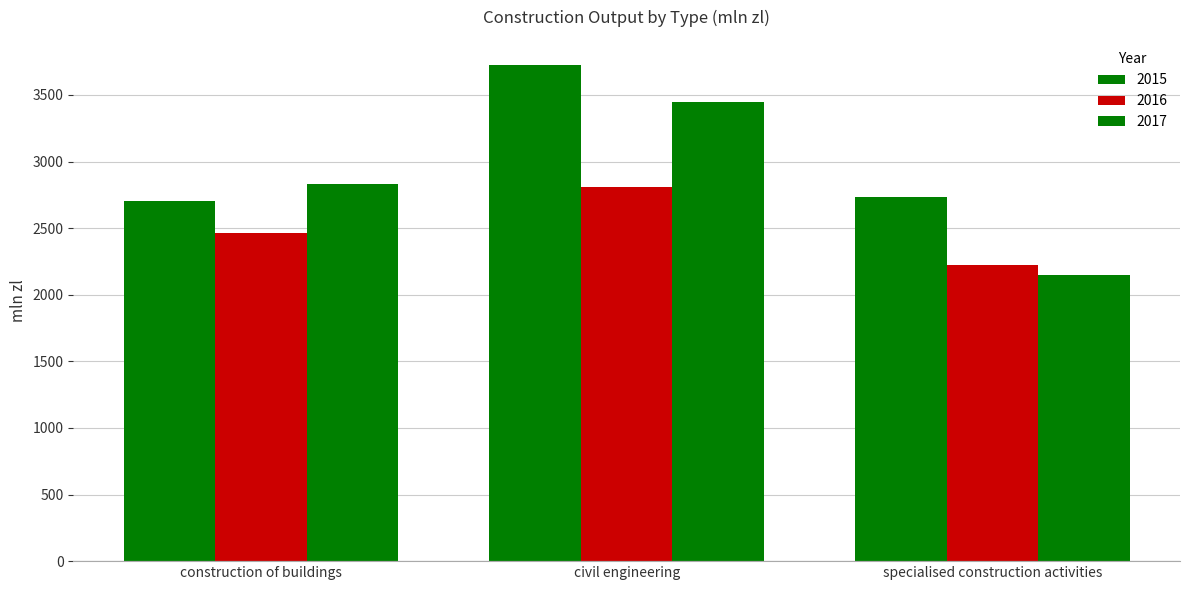

Reading right to left, extract all data points from this chart.

2015: specialised construction activities=2735.6	civil engineering=3726.9	construction of buildings=2704.5
2016: specialised construction activities=2226.1	civil engineering=2808.0	construction of buildings=2461.6
2017: specialised construction activities=2151.7	civil engineering=3445.9	construction of buildings=2830.4